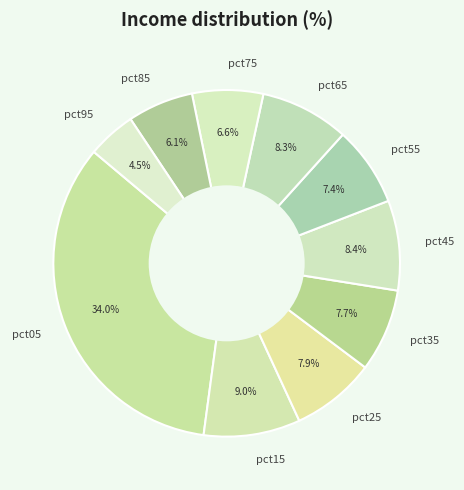

What portion of the pie excludes pct95?

95.5%